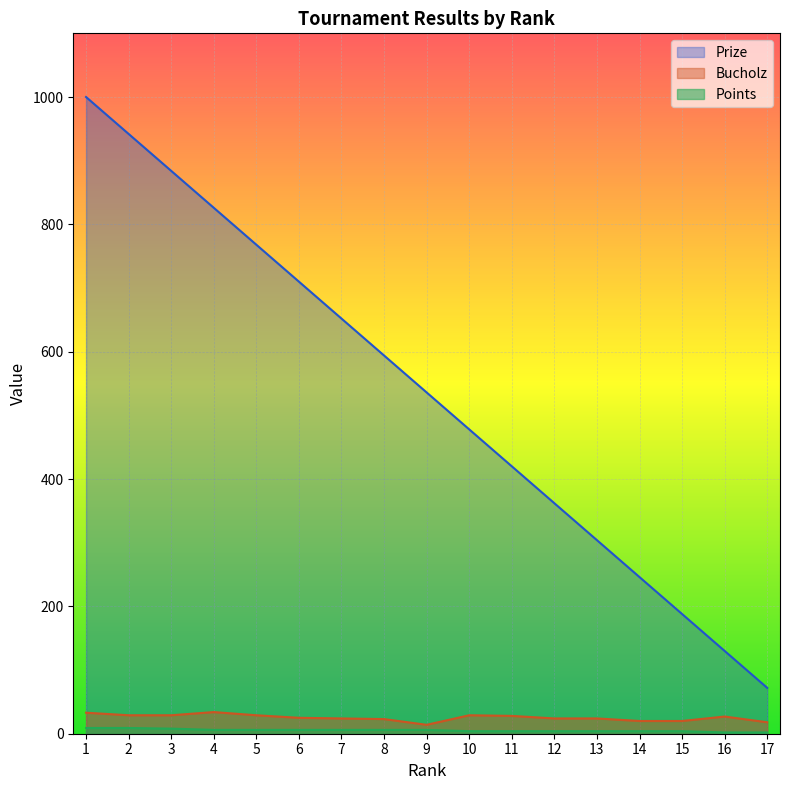

How many data points in Points are less than 6?

8